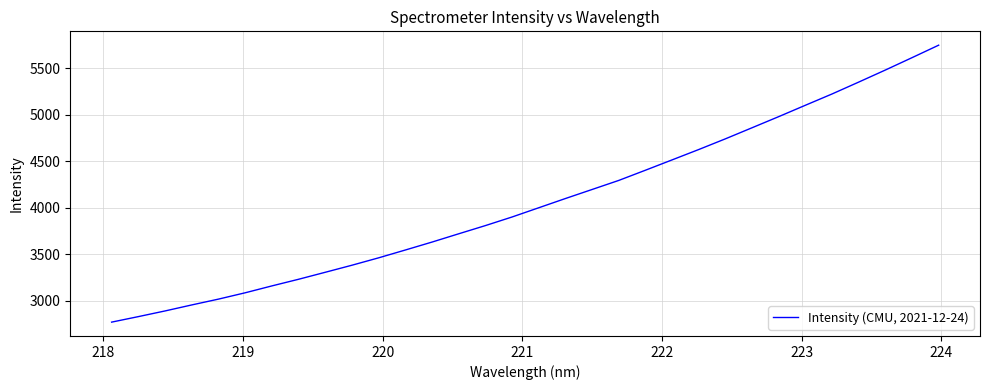

What is the greatest value displayed?

5749.1